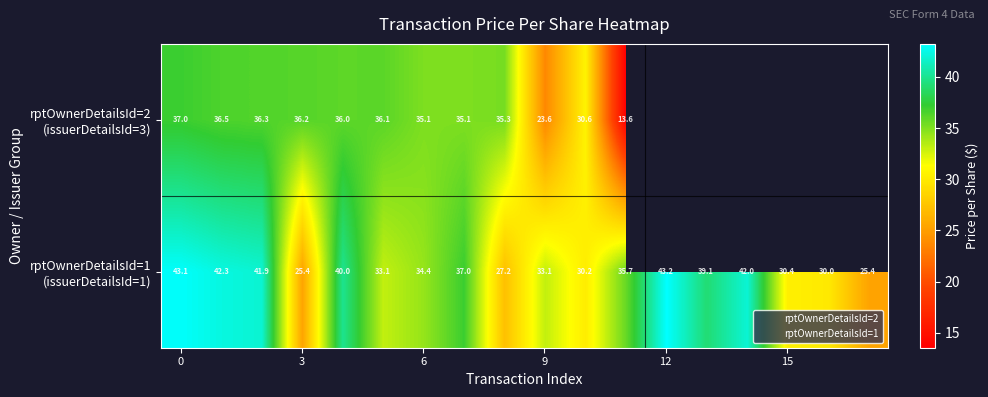

What is the sum of all 2 values?

1024.8